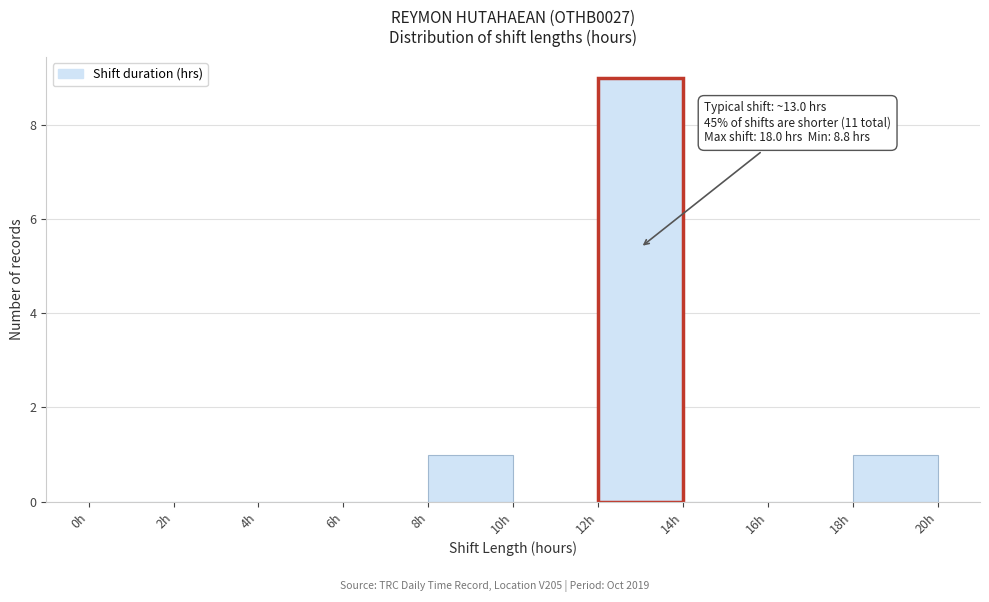

Which range on the x-axis has the tallest bar?

12 to 14